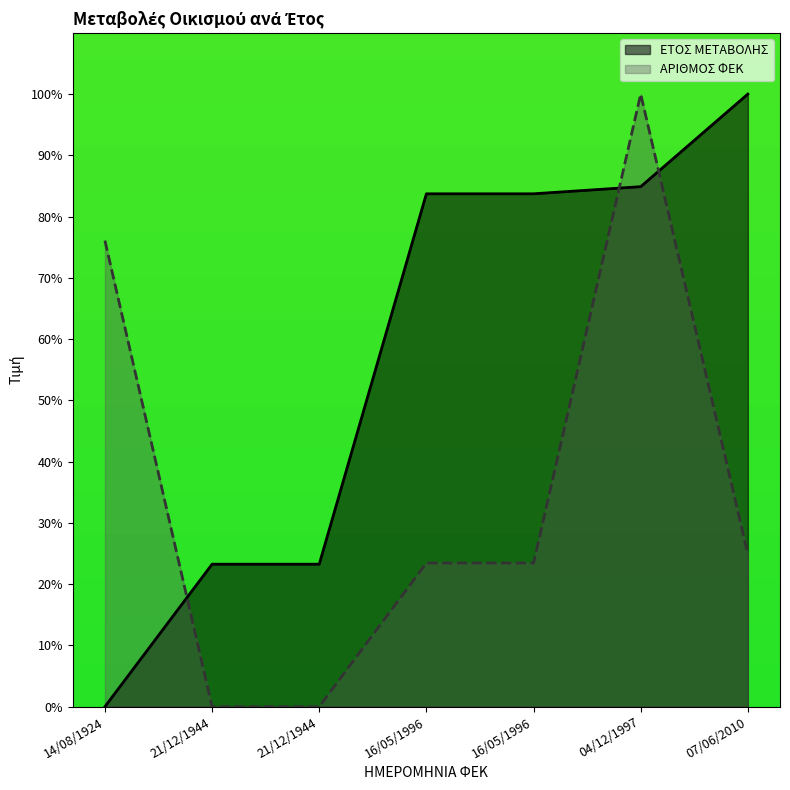

Reading right to left, what are all the values shown in this chart?

ΕΤΟΣ ΜΕΤΑΒΟΛΗΣ: 100.0	84.9	83.7	83.7	23.3	23.3	0.0
ΑΡΙΘΜΟΣ ΦΕΚ: 24.9	100.0	23.4	23.4	0.0	0.0	76.1